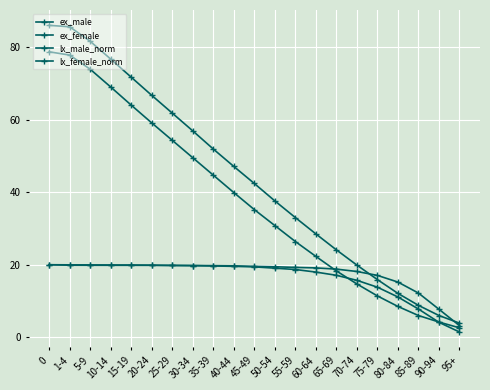

What is the label of the 9th point from the right?

55-59